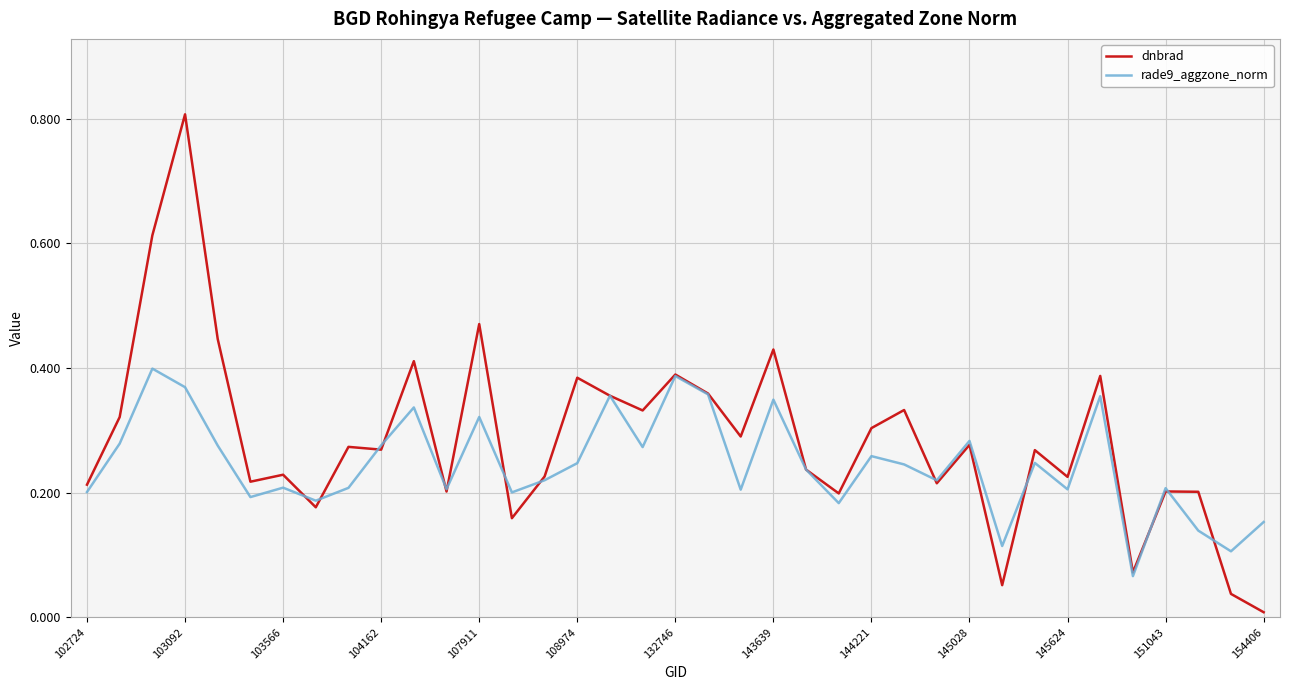

Is this an area chart (filled region under the line)?

No